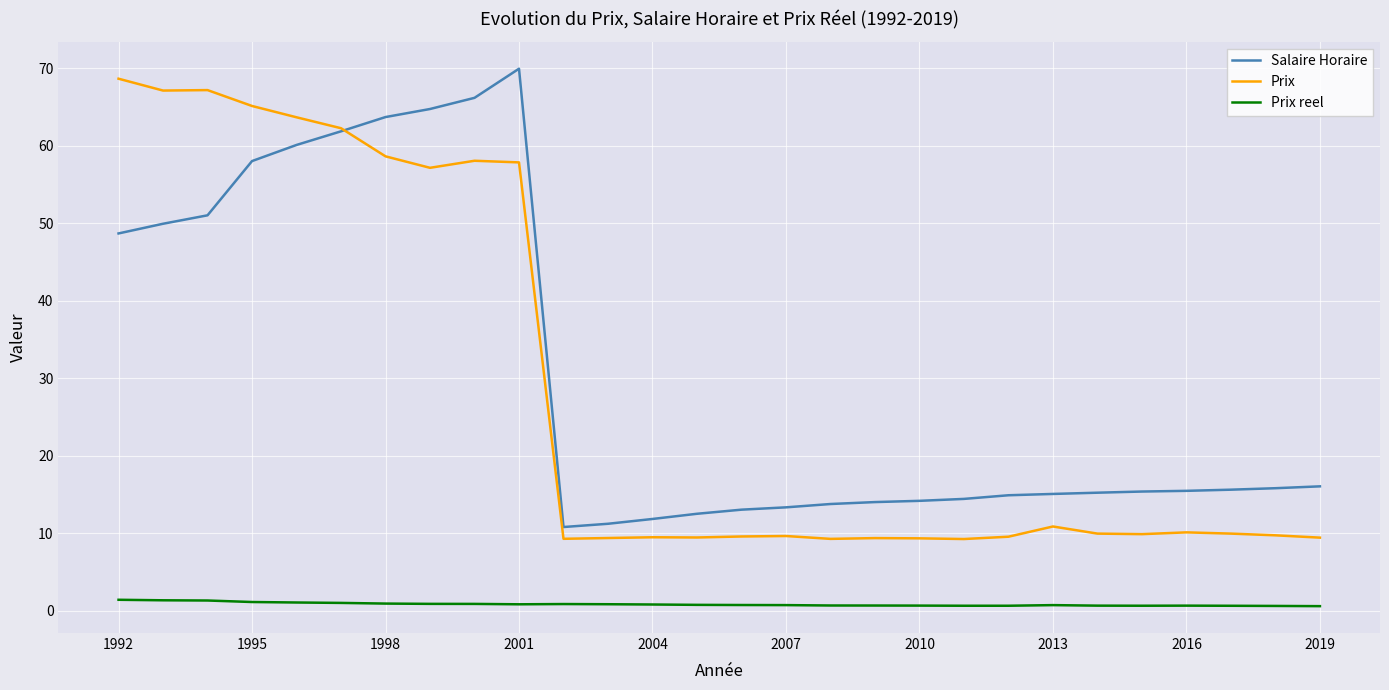

True or false: Prix and Prix reel cross at least once.

False